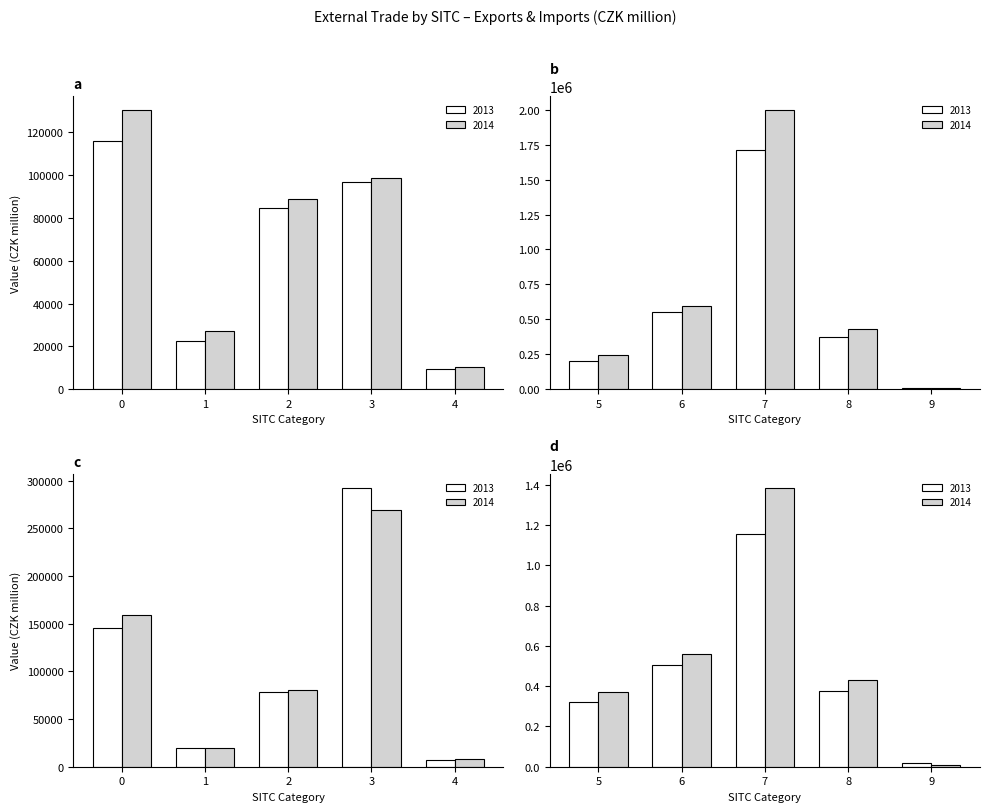

The Imports 2014 series shows 7955 at 9 Commodities not classified. True or false?

True